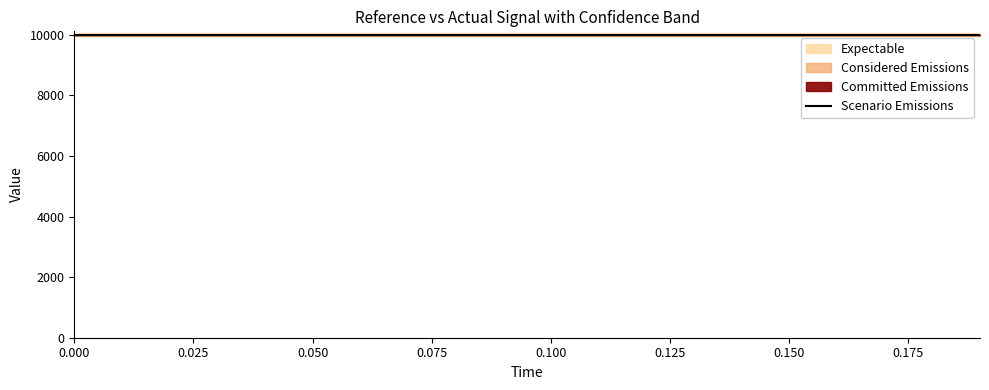

Reading left to right, extract all data points from this chart.

high: 0.0=10040	0.01=10040	0.02=10040	0.03=10040	0.04=10040	0.05=10040	0.06=10040	0.07=10040	0.08=10040	0.09=10040	0.1=10040	0.11=10040	0.12=10040	0.13=10040	0.14=10040	0.15=10040	0.16=10040	0.17=10040	0.18=10040	0.19=10040
low: 0.0=9960	0.01=9960	0.02=9960	0.03=9960	0.04=9960	0.05=9960	0.06=9960	0.07=9960	0.08=9960	0.09=9960	0.1=9960	0.11=9960	0.12=9960	0.13=9960	0.14=9960	0.15=9960	0.16=9960	0.17=9960	0.18=9960	0.19=9960
actual: 0.0=10000	0.01=10000	0.02=10000	0.03=10000	0.04=10000	0.05=10000	0.06=10000	0.07=10000	0.08=10000	0.09=10000	0.1=10000	0.11=10000	0.12=10000	0.13=10000	0.14=10000	0.15=10000	0.16=10000	0.17=10000	0.18=10000	0.19=10000
reference: 0.0=10000	0.01=10000	0.02=10000	0.03=10000	0.04=10000	0.05=10000	0.06=10000	0.07=10000	0.08=10000	0.09=10000	0.1=10000	0.11=10000	0.12=10000	0.13=10000	0.14=10000	0.15=10000	0.16=10000	0.17=10000	0.18=10000	0.19=10000